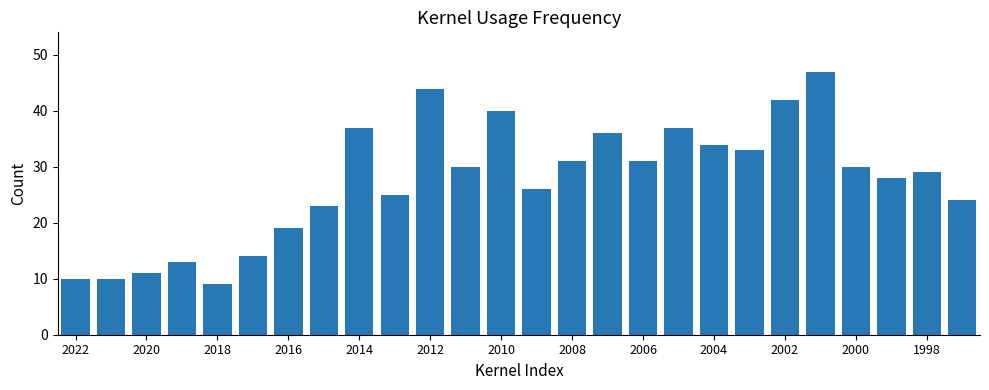

How many data points does each series have?

26